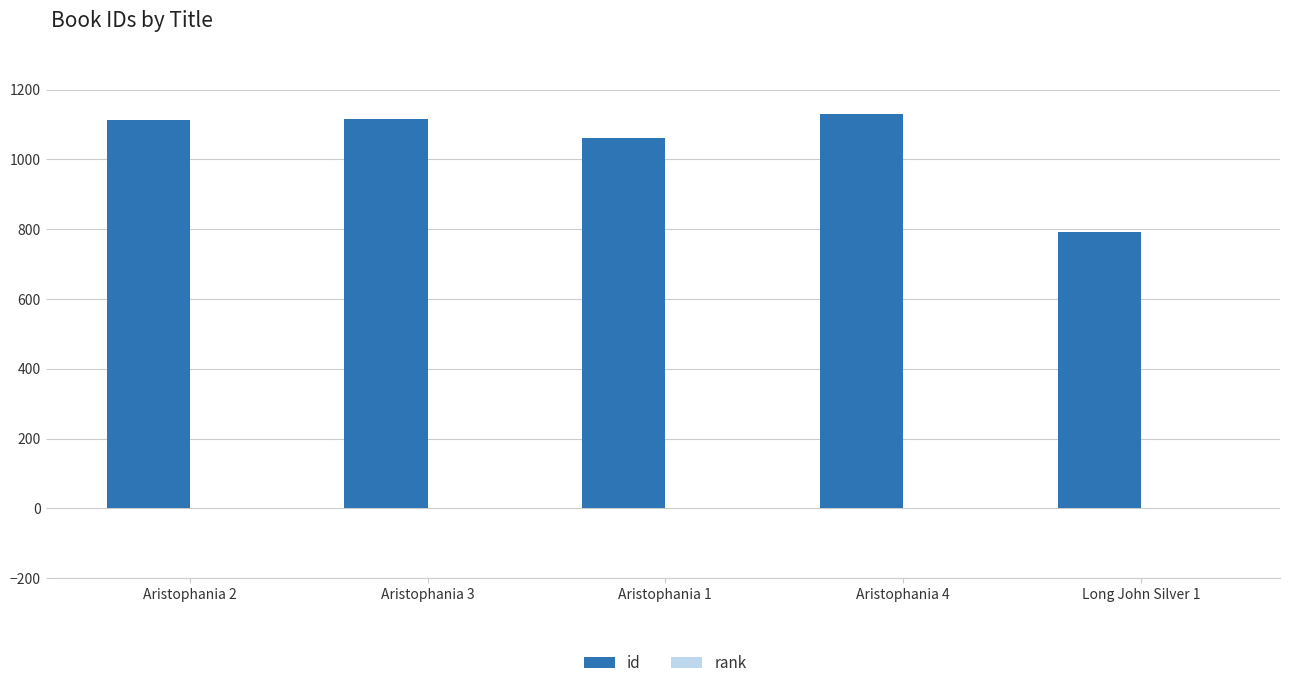

The value of id at Aristophania 1 is 590. True or false?

False